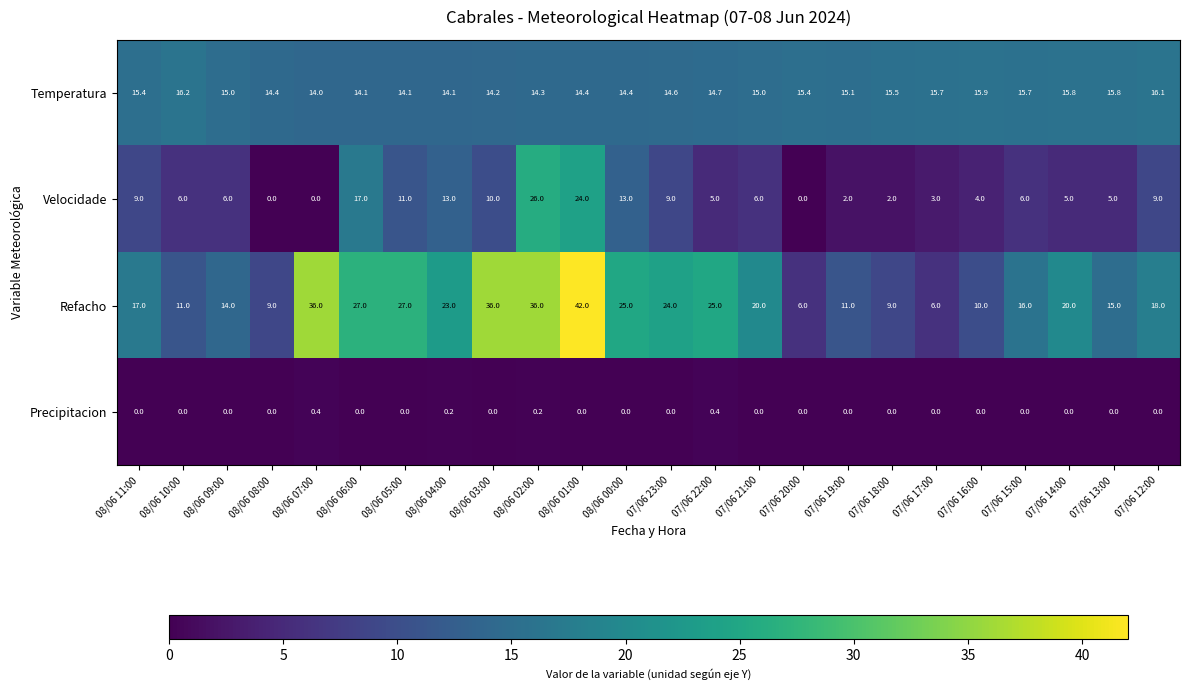

Rank the series at 08/06 11:00 from lowest to highest value.

Precipitacion, Velocidade, Temperatura, Refacho